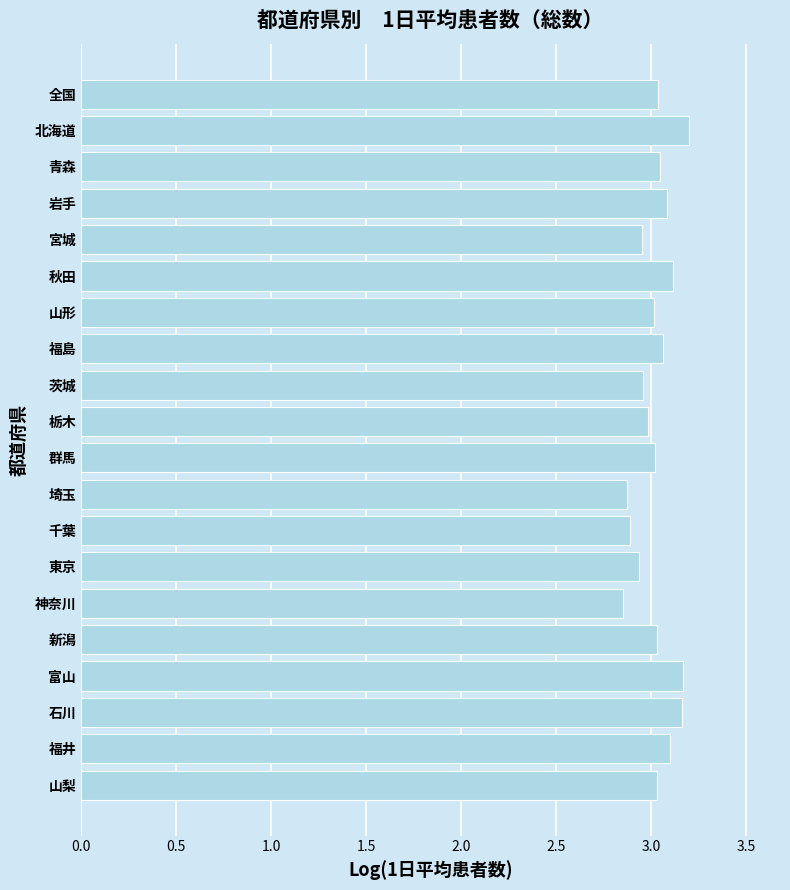

True or false: the data shows 2.0 at 福井.

False